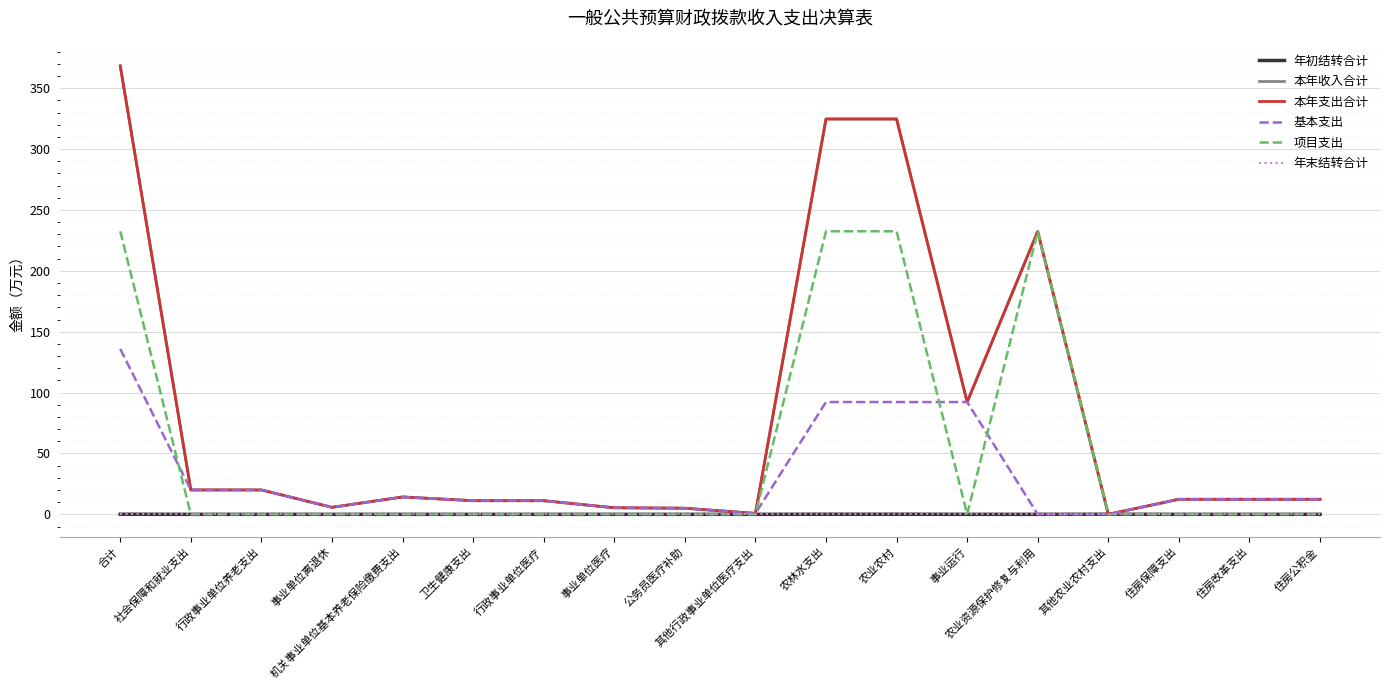

At which category is the sum across all series the highest?

合计